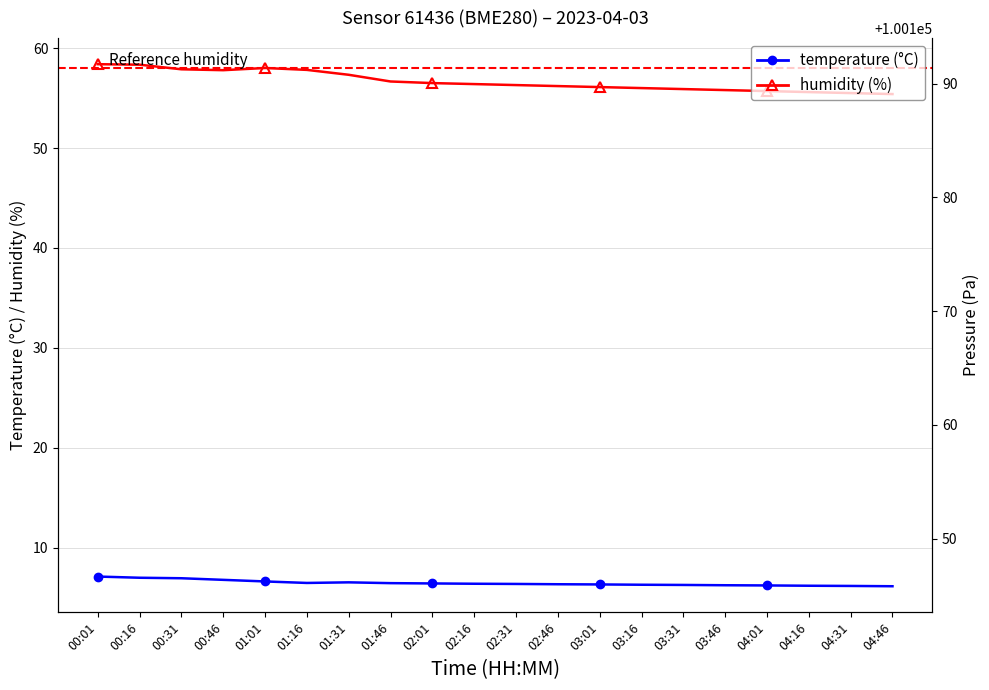

Between 04:31 and 04:46, which series saw the biggest shift?

humidity (%)